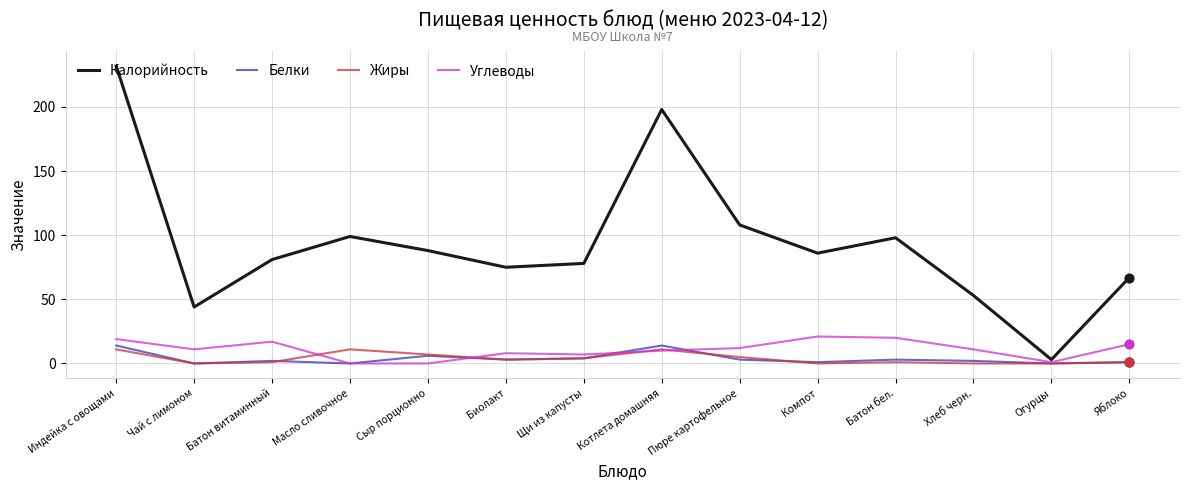

What is the difference between the highest and lowest values at Масло сливочное?

99